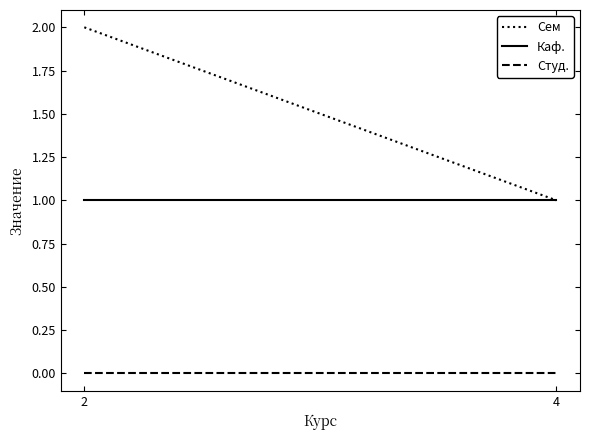

Is the value of Каф. at 2 greater than the value of Студ. at 2?

Yes